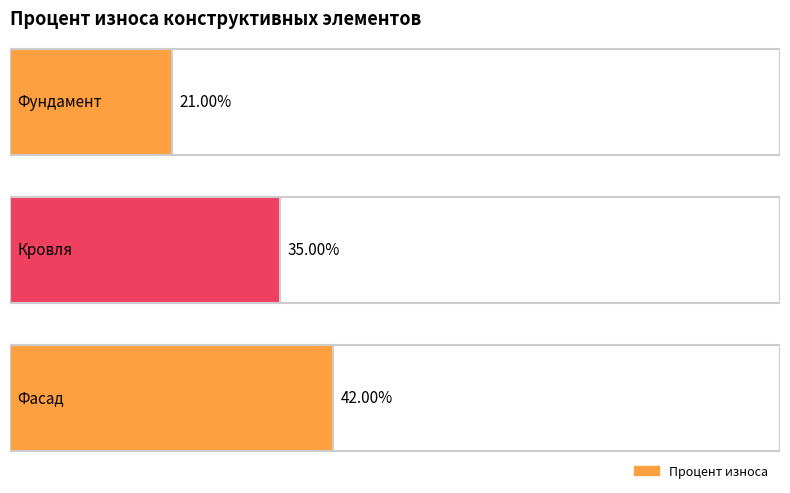

Which category has the highest value across all series?

Фасад